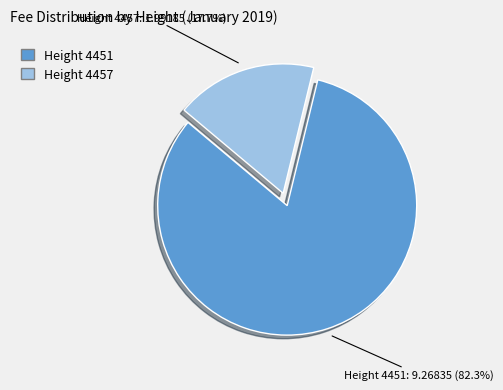

Is there a majority slice in this chart?

Yes